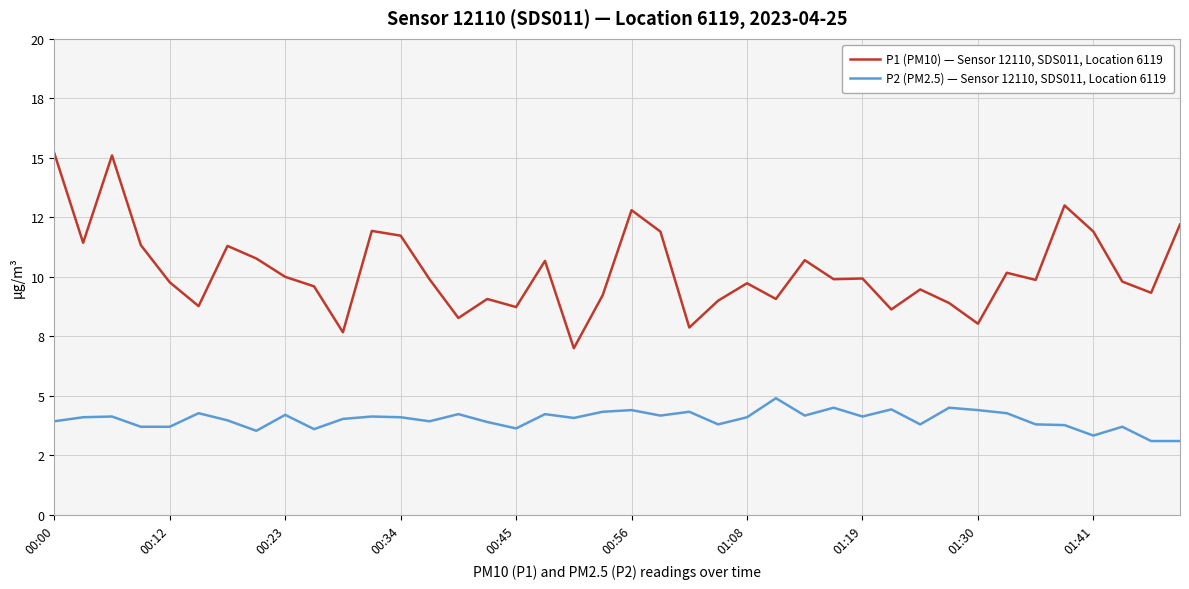

Is this an area chart (filled region under the line)?

No